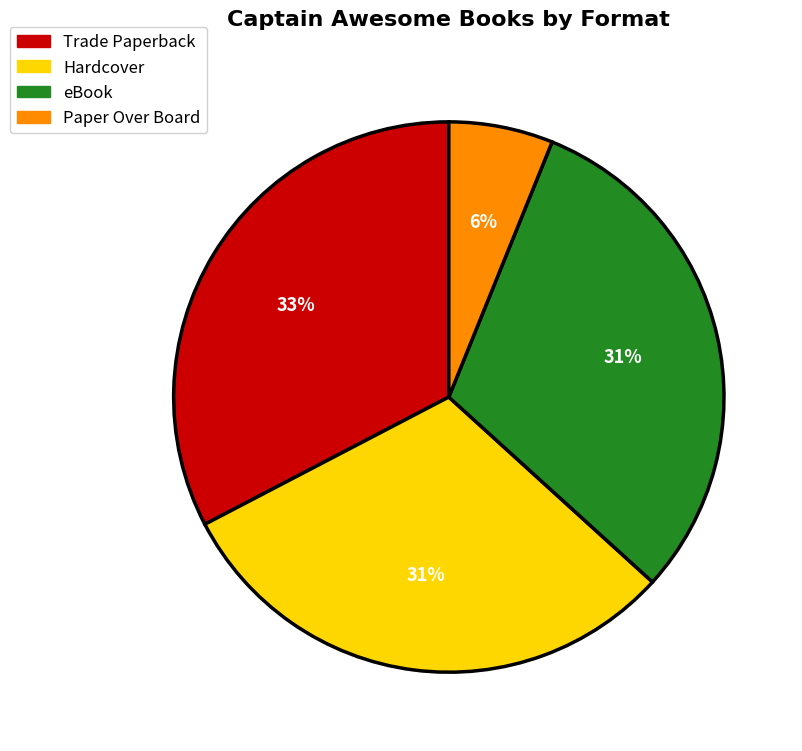

What is the smallest slice in the pie chart?

Paper Over Board